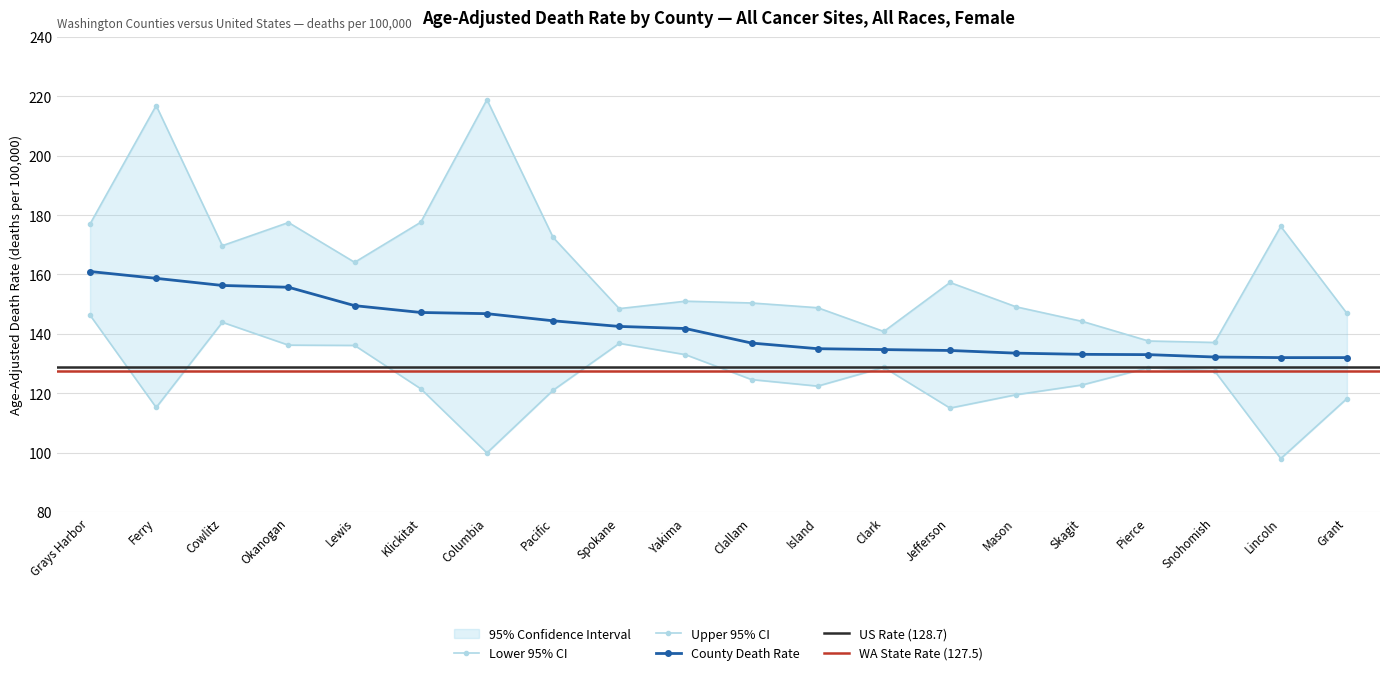

At which label is Upper 95% CI closest to 178?

Klickitat